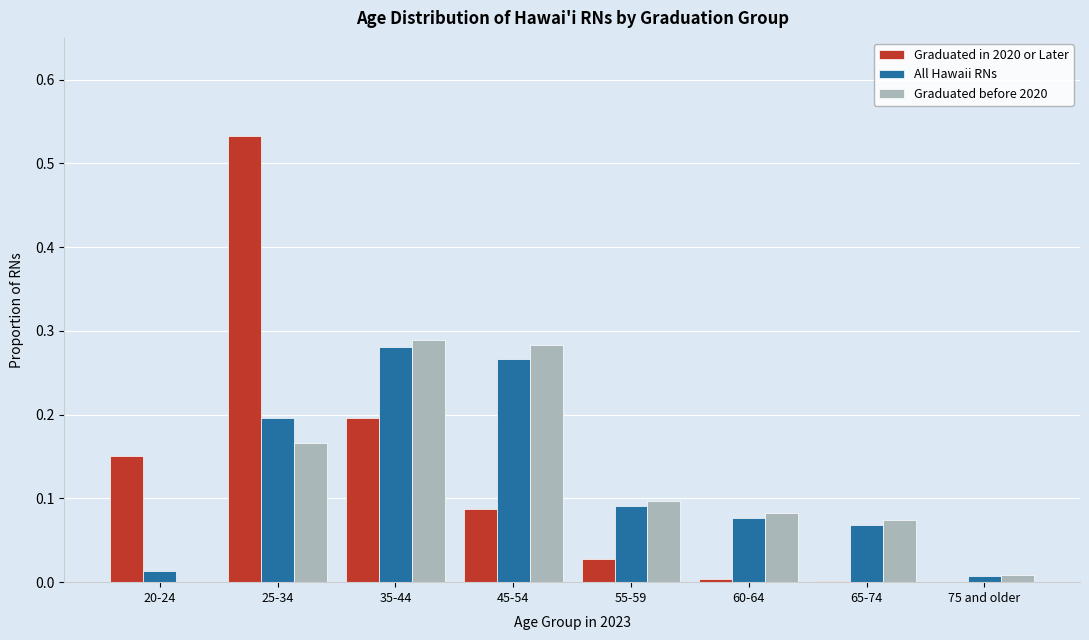

What is the sum of all Graduated in 2020 or Later values?

1.0